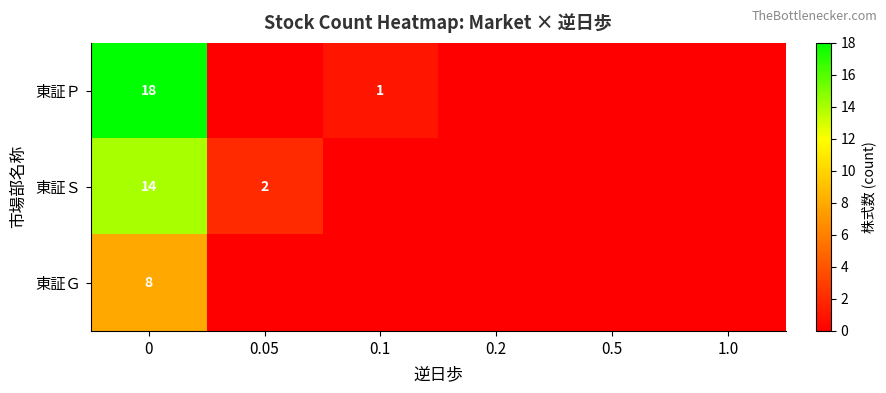

The value of 東証Ｐ at 0 is 12. True or false?

False